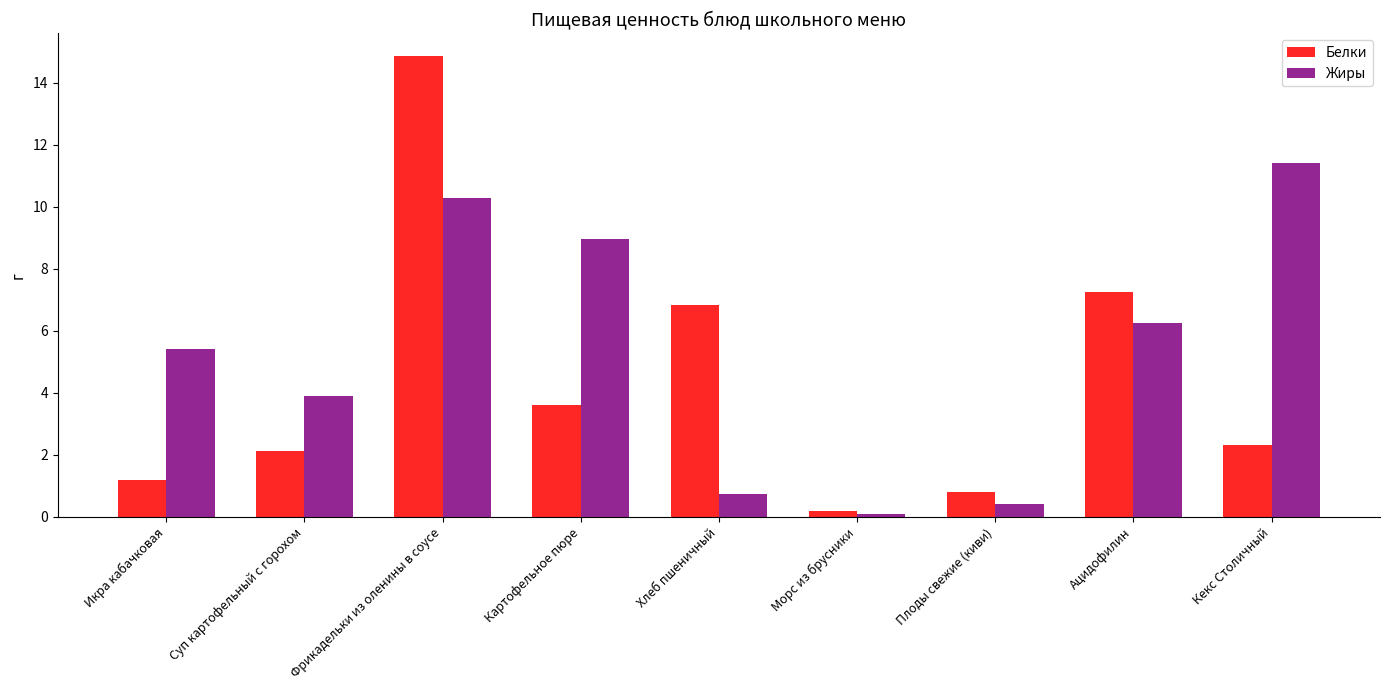

What is the difference between the highest and lowest values at Кекс Столичный?

9.1